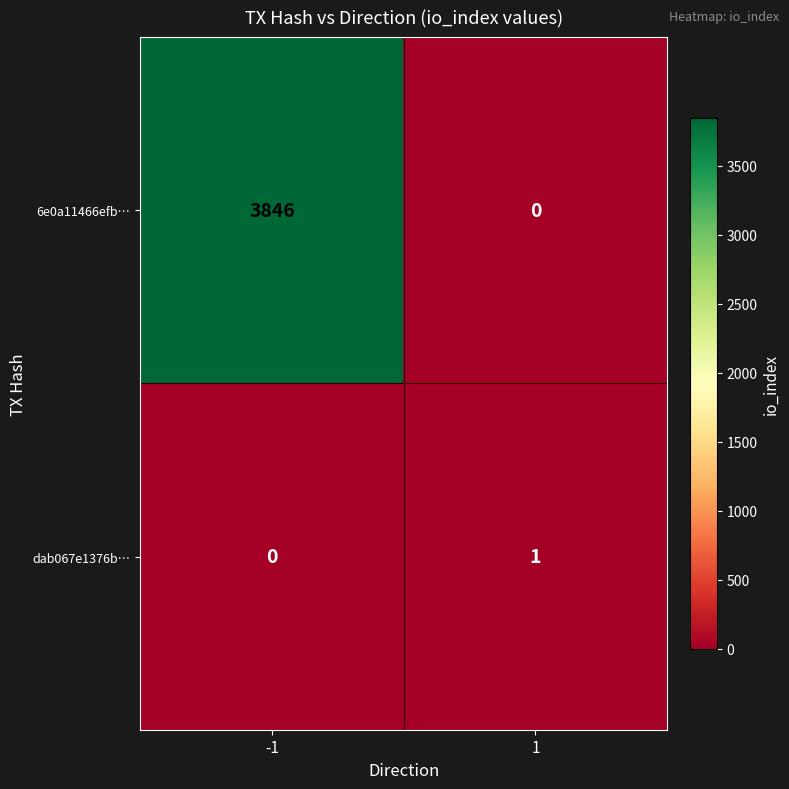

What is the difference between the highest and lowest values at 1?

1